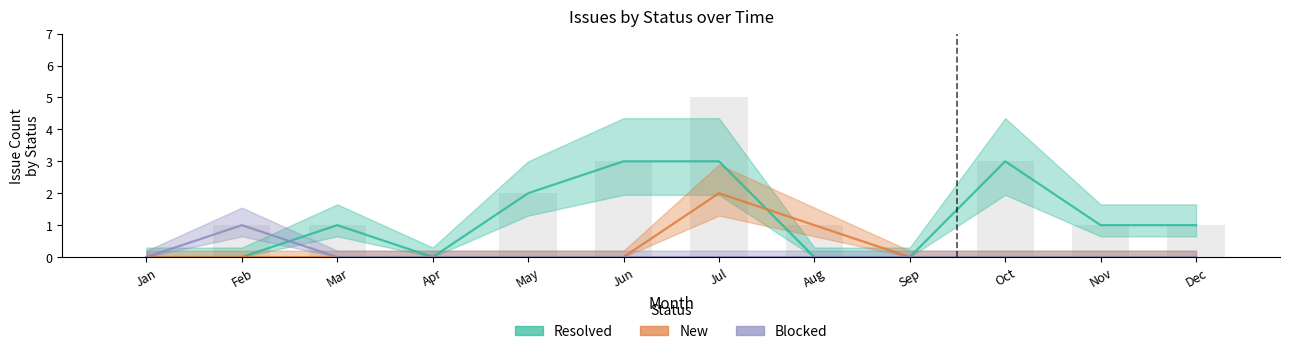

The Blocked series shows 0 at Dec. True or false?

True